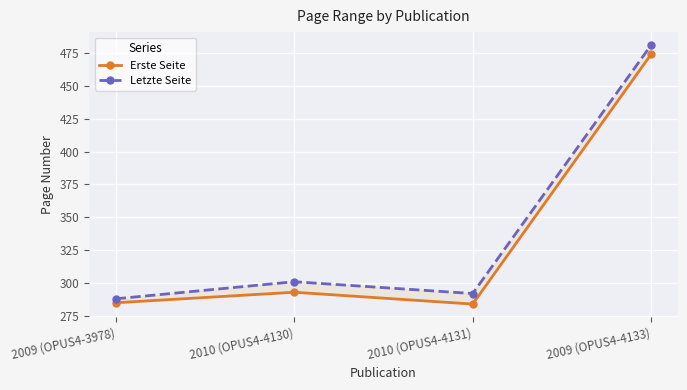

True or false: Letzte Seite has more than 1 points higher than both neighbors.

False